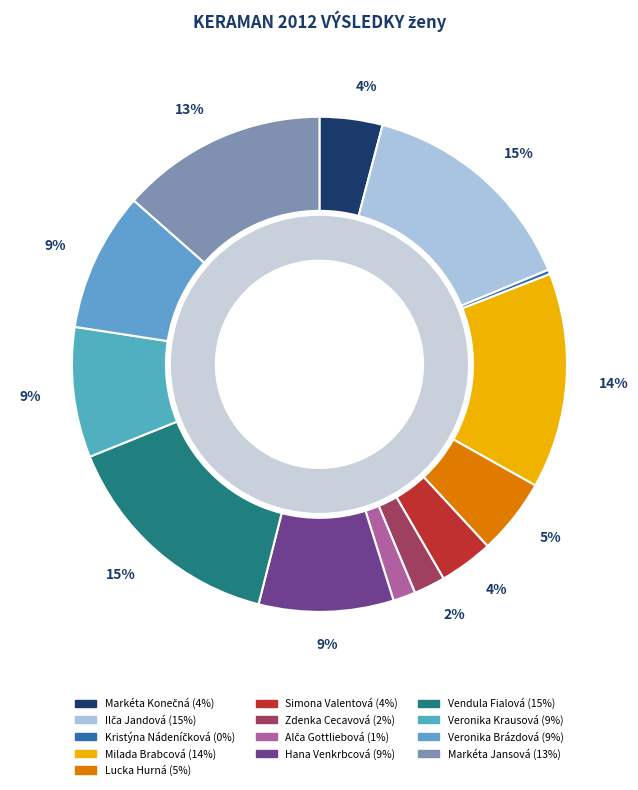

The Alča Gottliebová slice represents 11% of the pie. True or false?

False